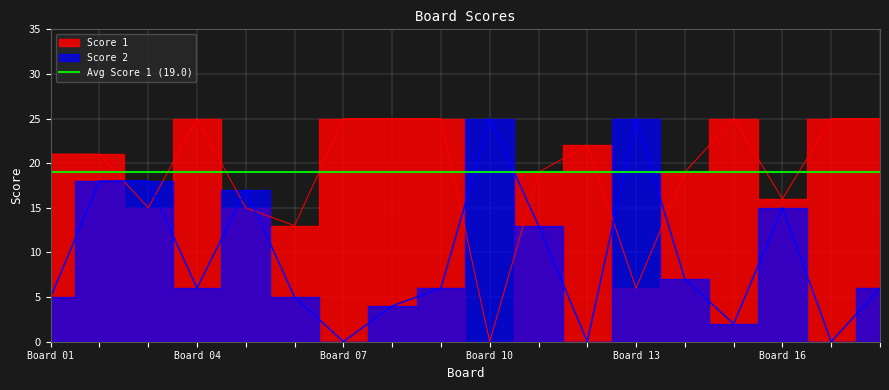

Is it true that Score 1 equals 20 at 6?

False